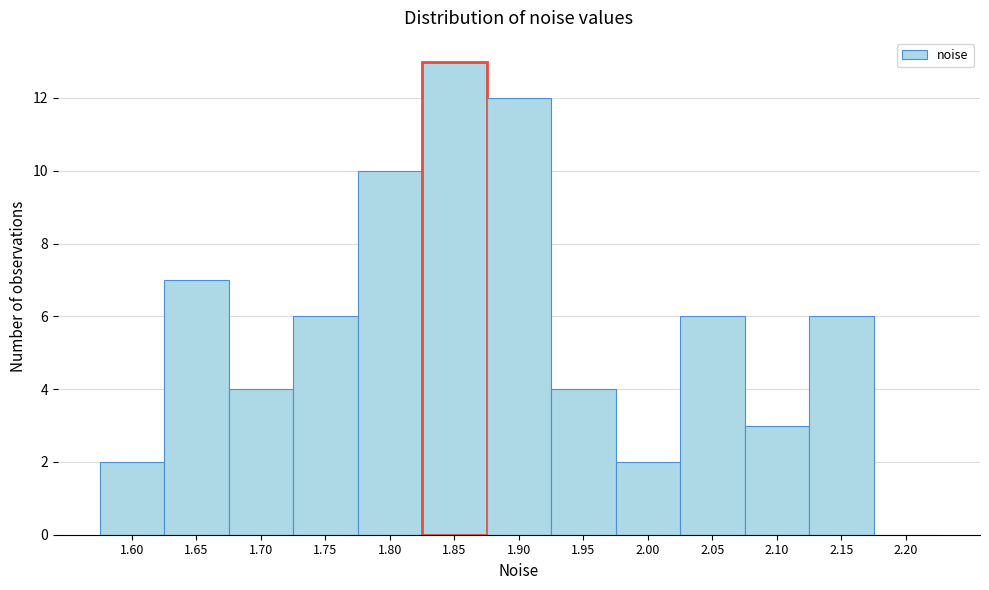

Approximately how many times larger is the value at 1.75 compared to 1.90?

0.5